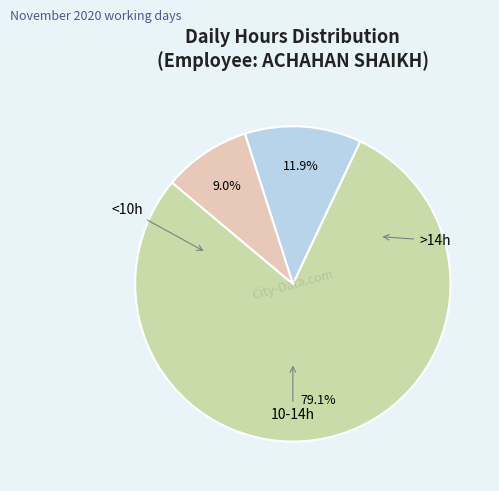

Is there a majority slice in this chart?

Yes